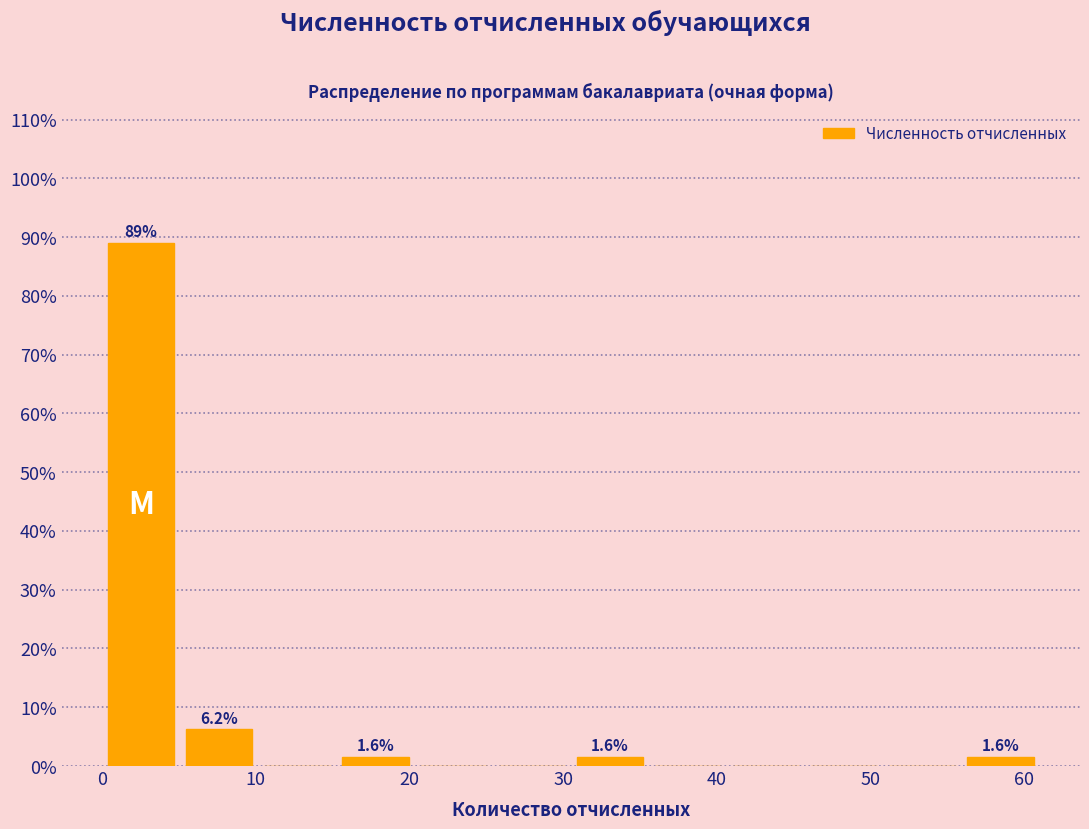

Over which range of the x-axis is the bar tallest?

0 to 5